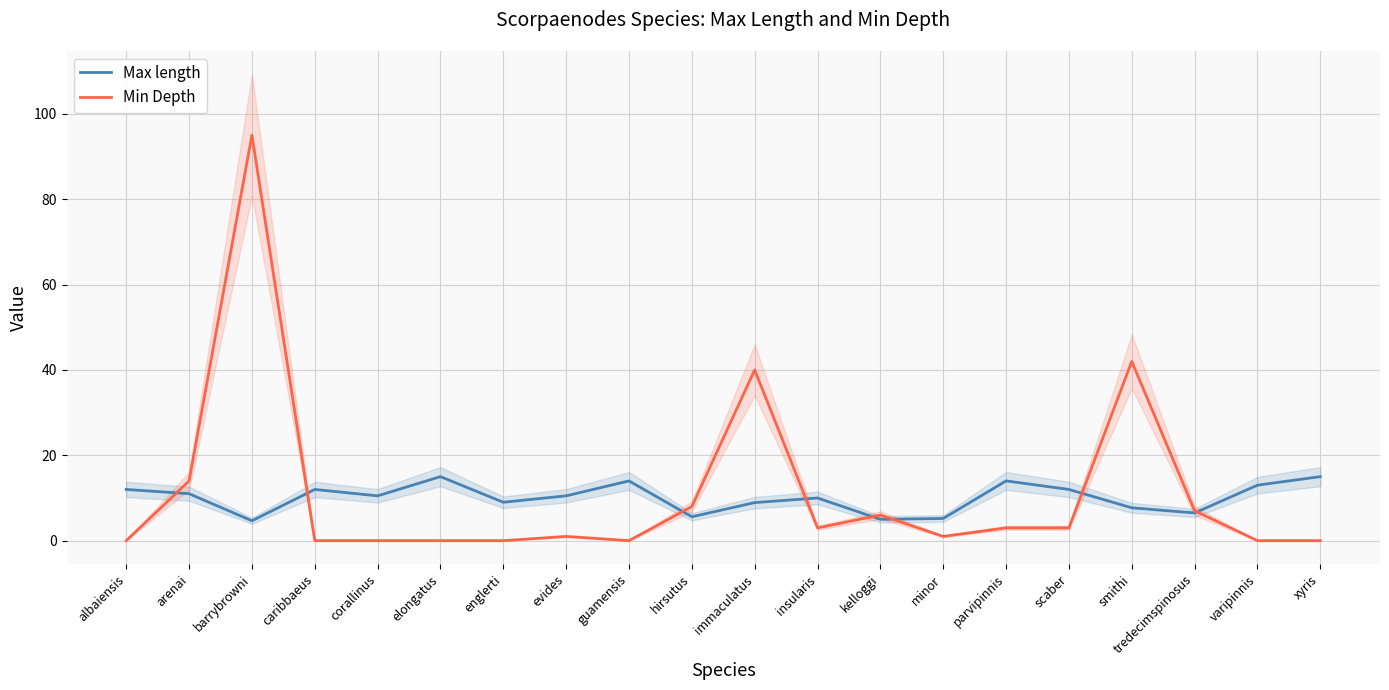

How many times do Max length and Min Depth cross each other?

8